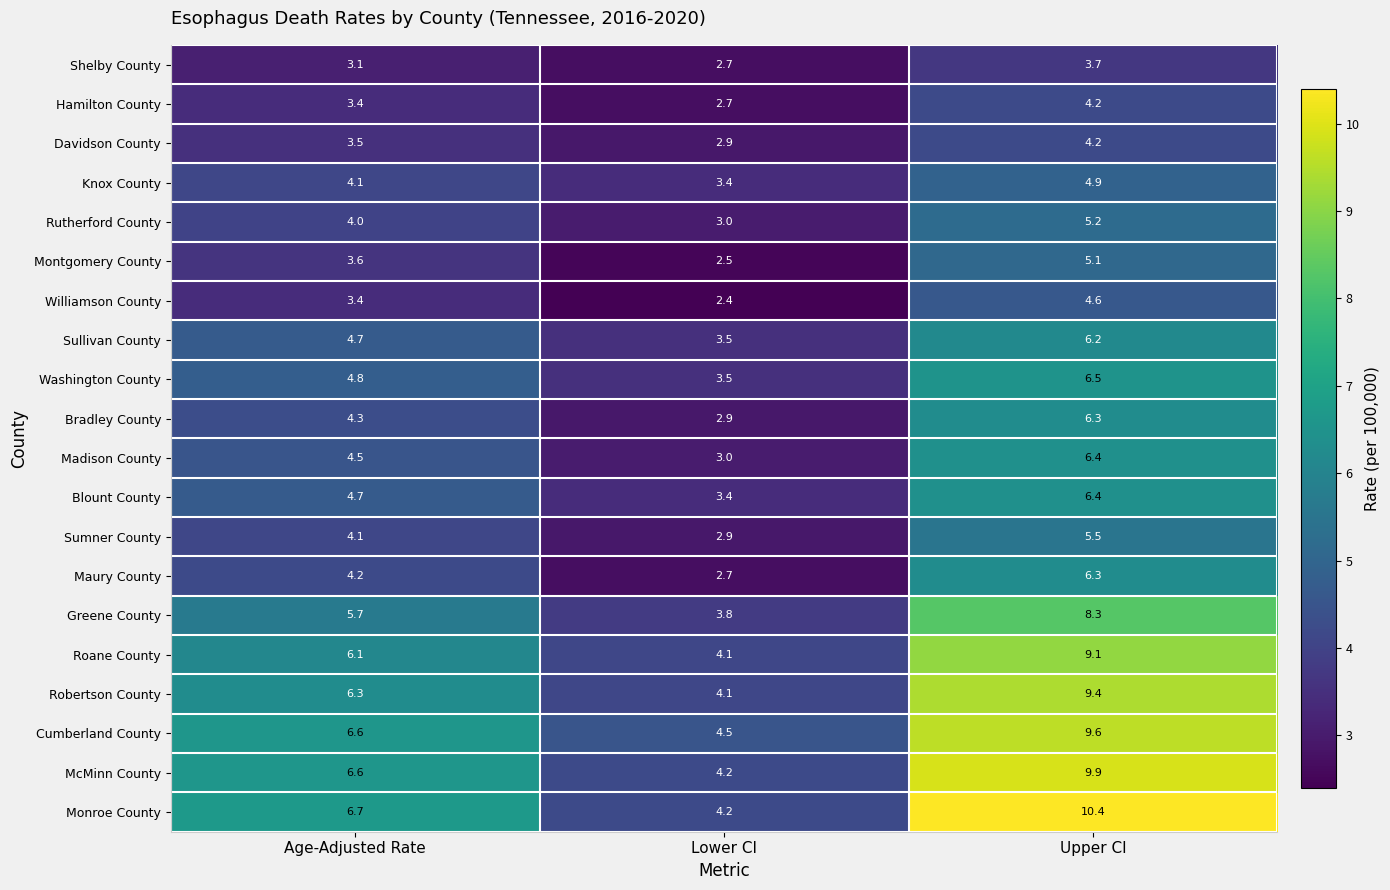

What is the minimum value shown in the chart?

2.4